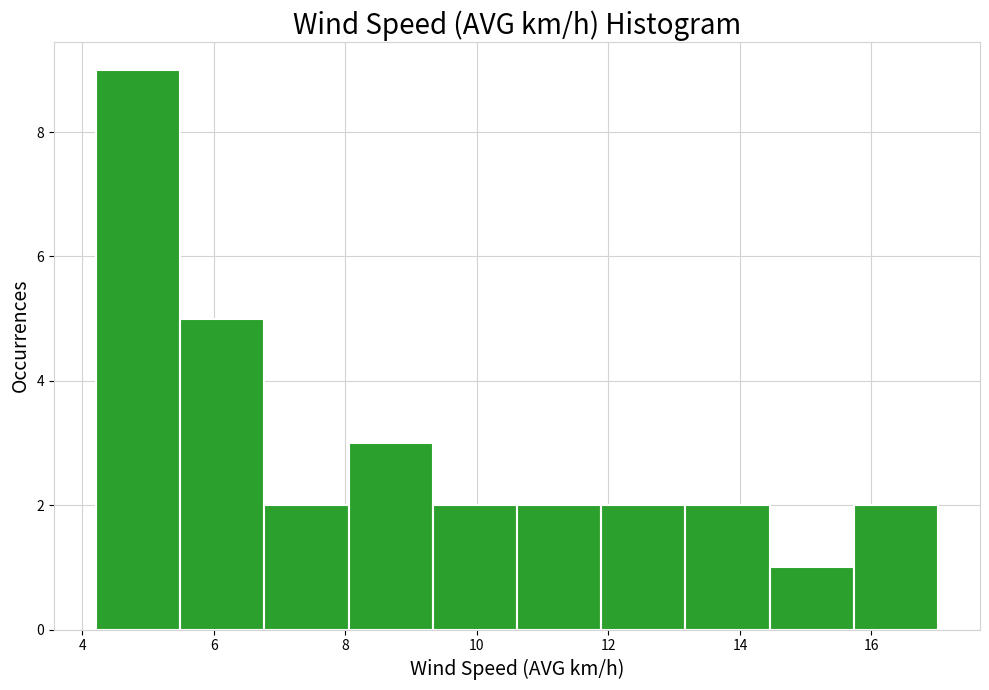

Reading left to right, list every bar in this chart as the range it spans on the x-axis followed by its height. Neither the bar edges nor the heights are printed on the chart, so give them approximately, as read against the axes.

4.2 to 5.4: 9
5.4 to 6.8: 5
6.8 to 8.0: 2
8.0 to 9.4: 3
9.4 to 10.6: 2
10.6 to 11.8: 2
11.8 to 13.2: 2
13.2 to 14.4: 2
14.4 to 15.8: 1
15.8 to 17.0: 2